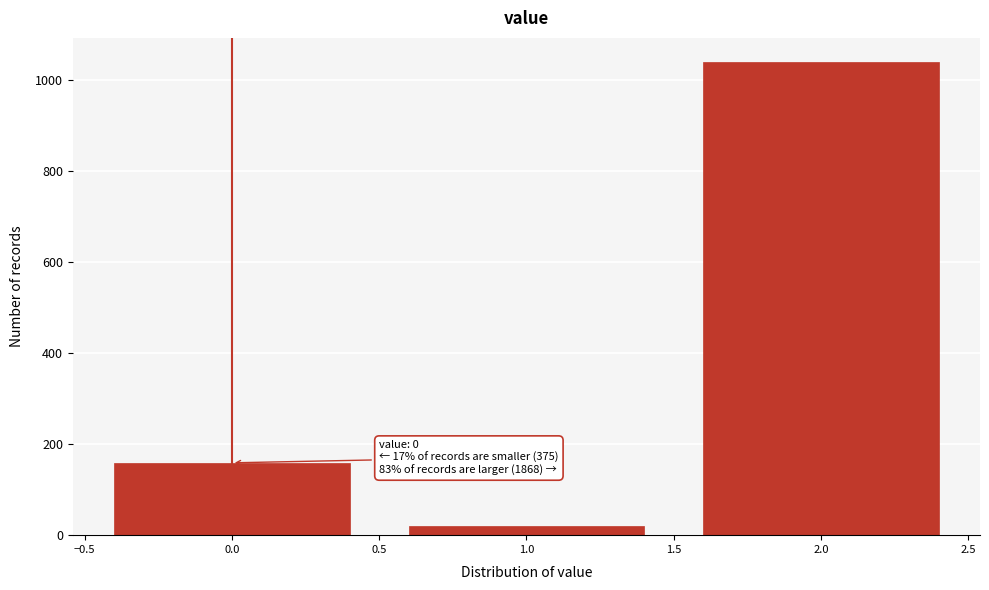

Reading right to left, what are all the values shown in this chart?

2.0=1041	1.0=20	0.0=159